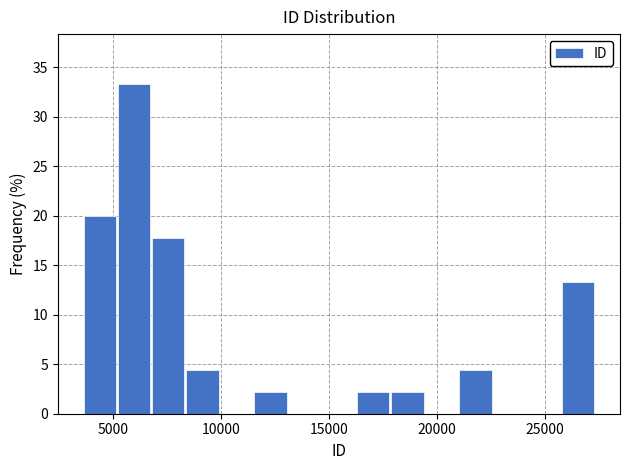

Around what value on the x-axis is the tallest bar? Give the approximate position of its centre, as read against the axis.

6000